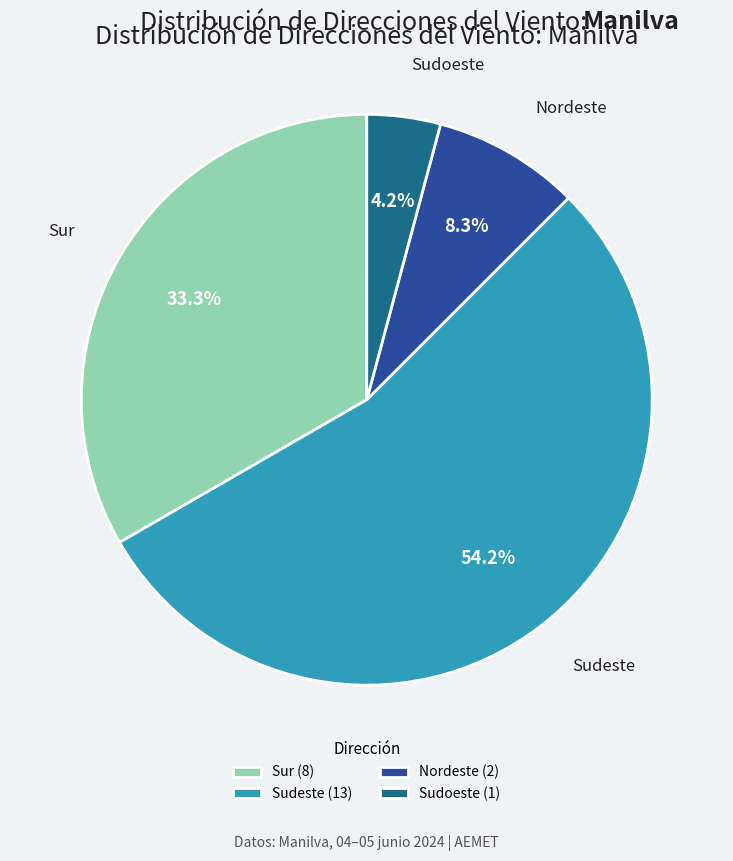

Between Sudoeste and Sur, which is larger?

Sur